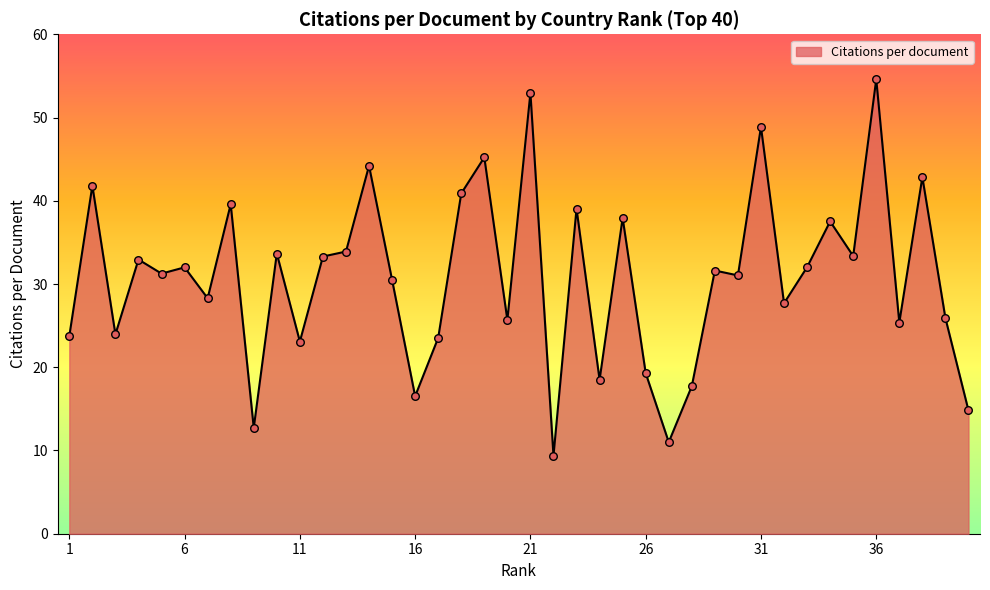

What is the maximum value shown in the chart?

54.6